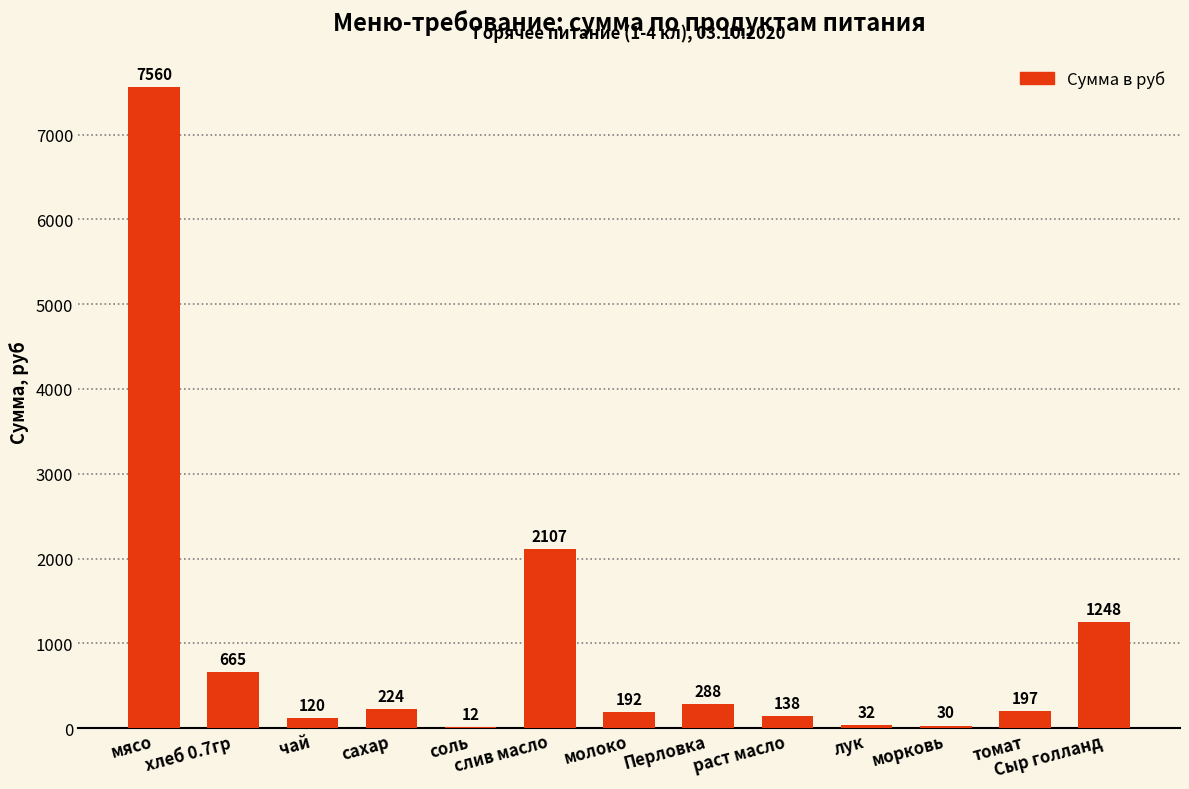

The chart shows a value of 288.0 at Перловка. True or false?

True